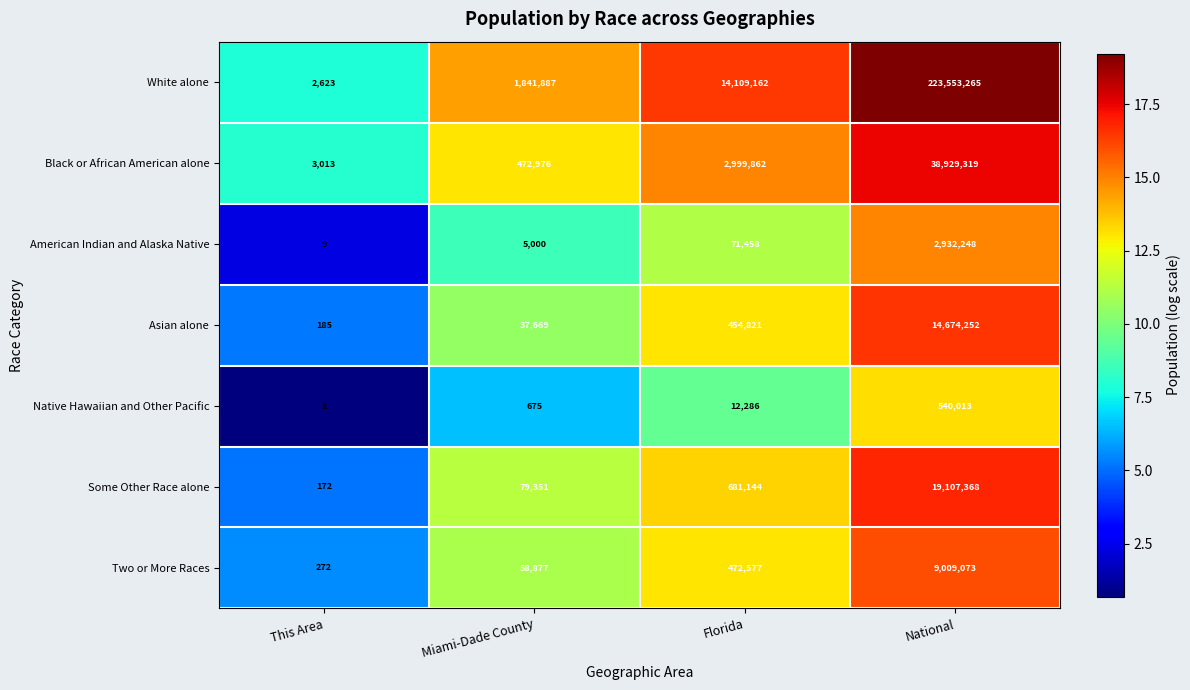

What is the difference between the White alone values at Florida and National?

209444103